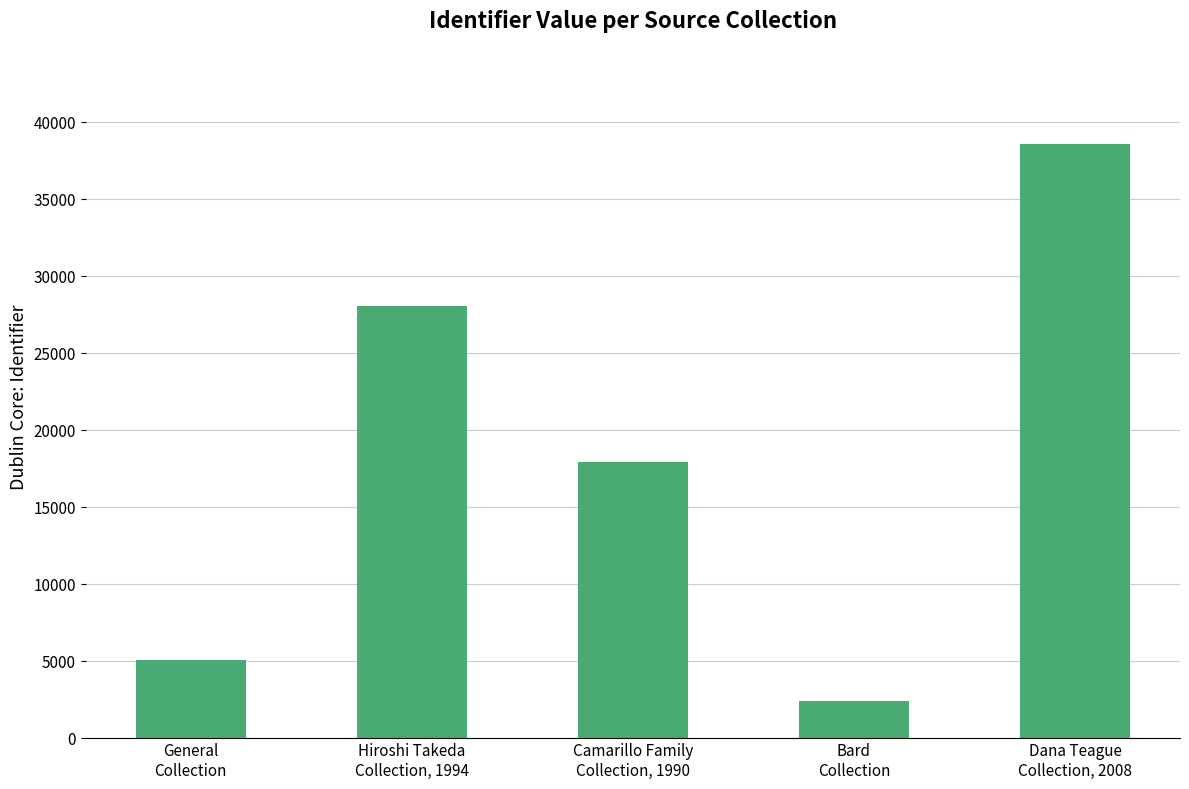

What is the average value?

18385